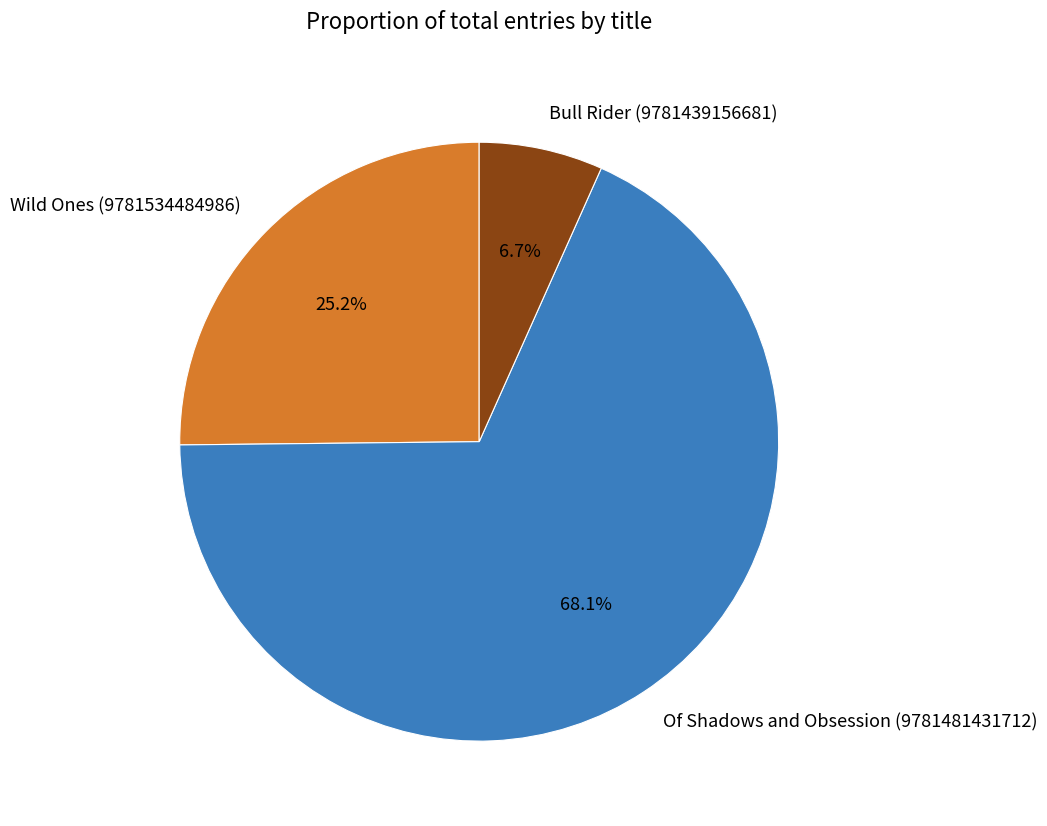

To the nearest percent, what is the combined percentage of Wild Ones (9781534484986) and Bull Rider (9781439156681)?

32%